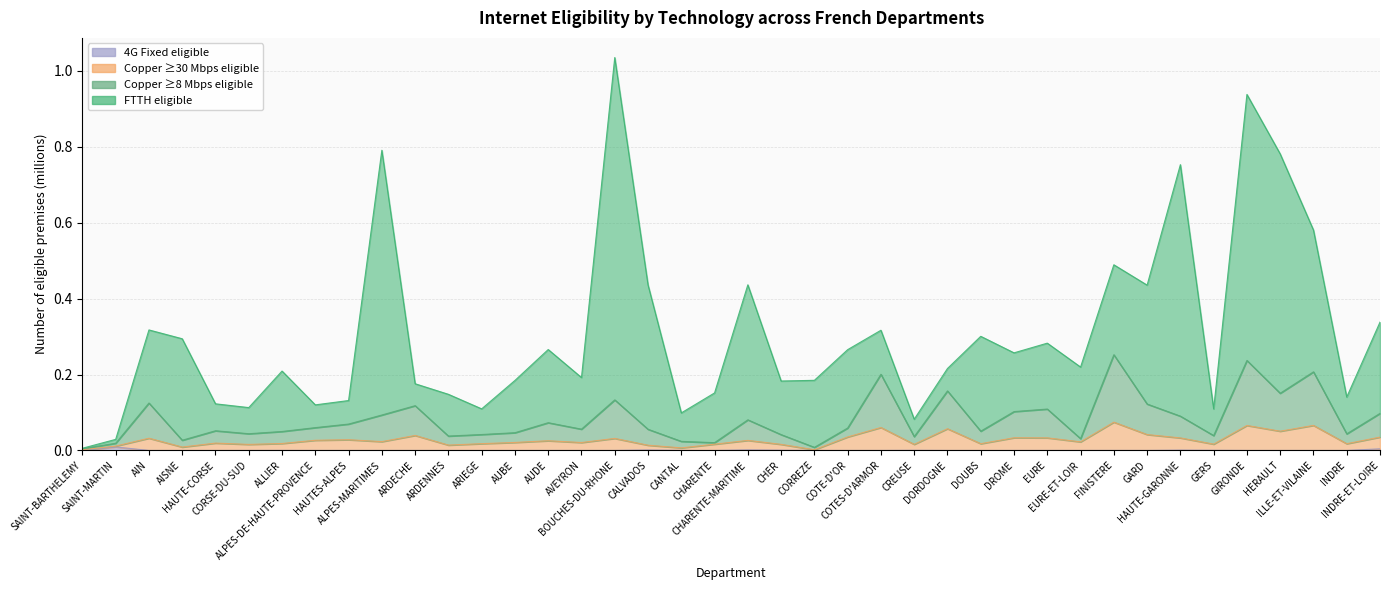

At how many categories does at least one series exceed 0?

40